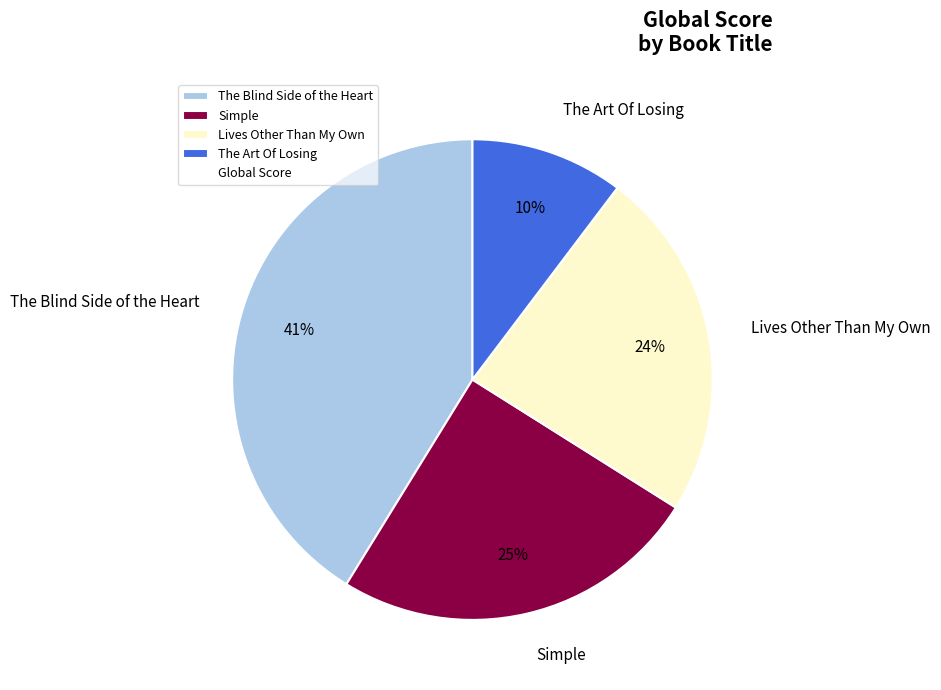

To the nearest percent, what percentage of the pie is Lives Other Than My Own?

24%